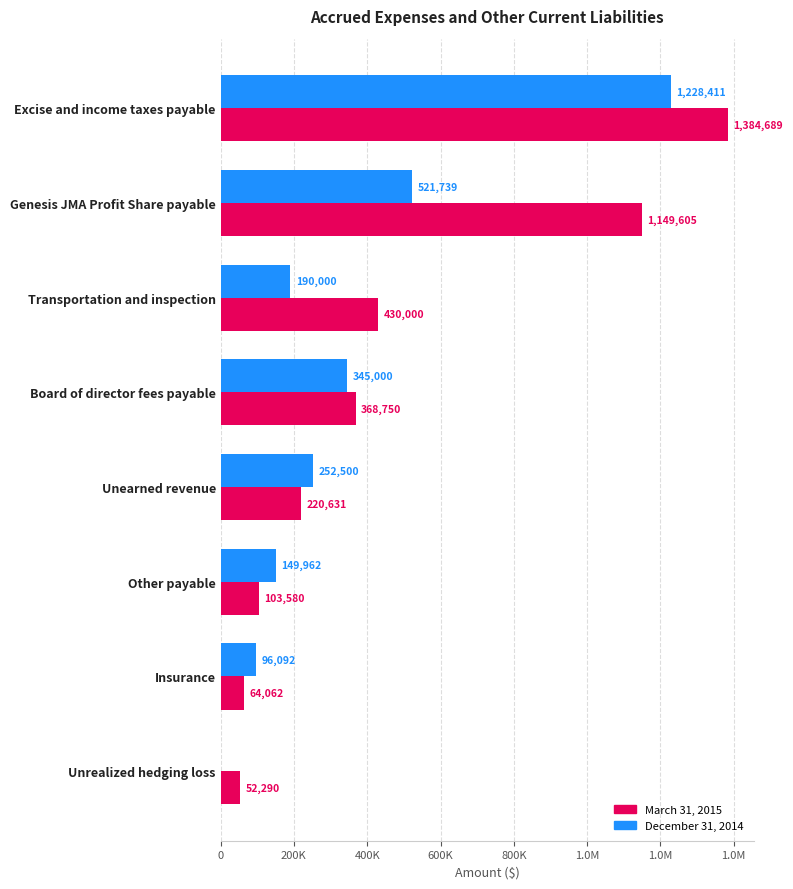

What are all the series names shown in the legend?

March 31, 2015, December 31, 2014